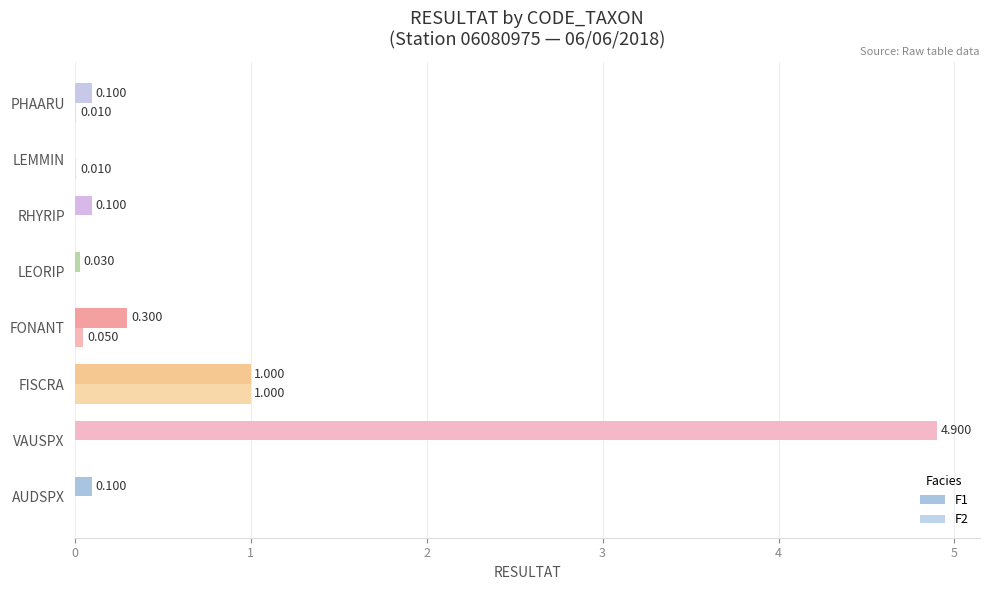

How many values in F1 are above zero?

7